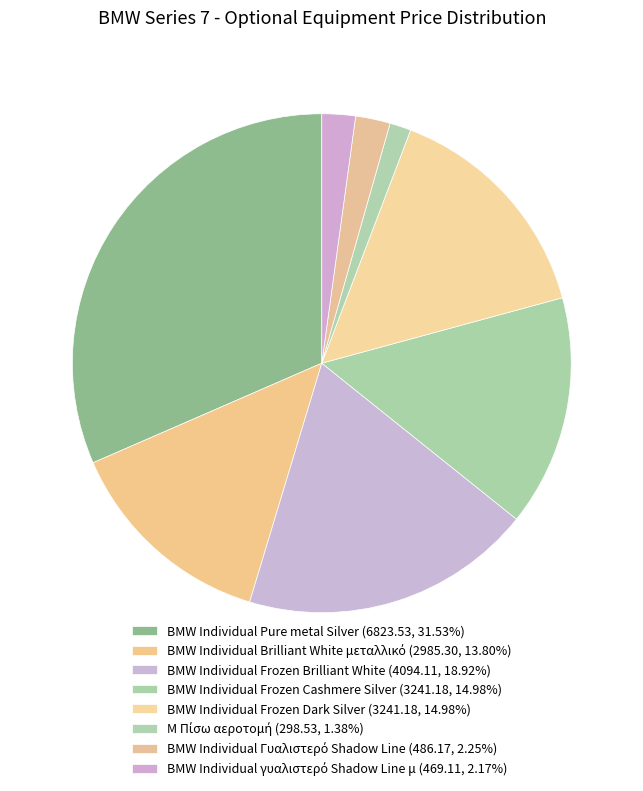

Count the number of slices in the pie.

8